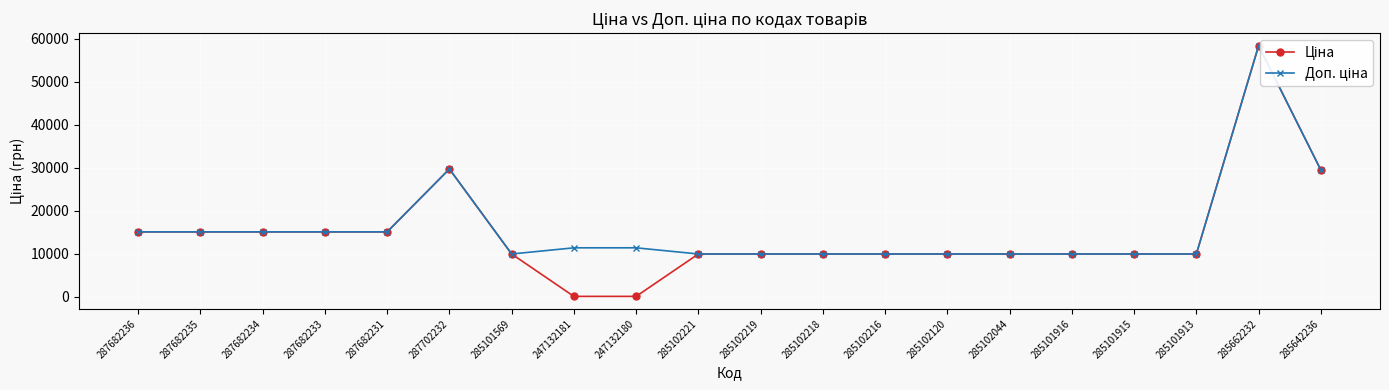

What are all the series names shown in the legend?

Ціна, Доп. ціна